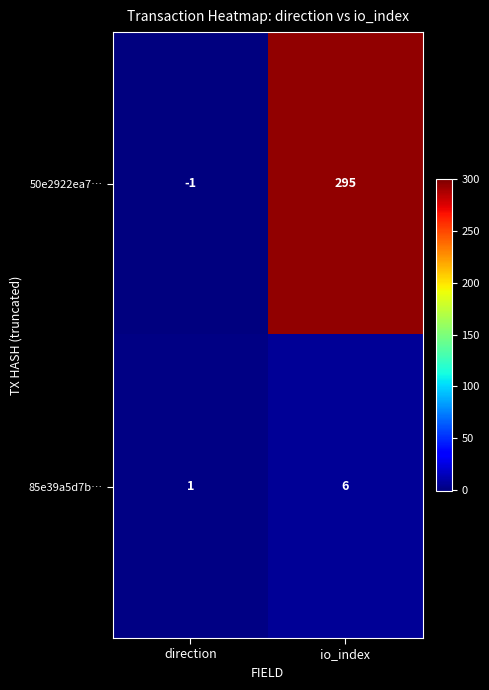

Rank the series by their maximum value, from highest to lowest.

50e2922ea7…, 85e39a5d7b…